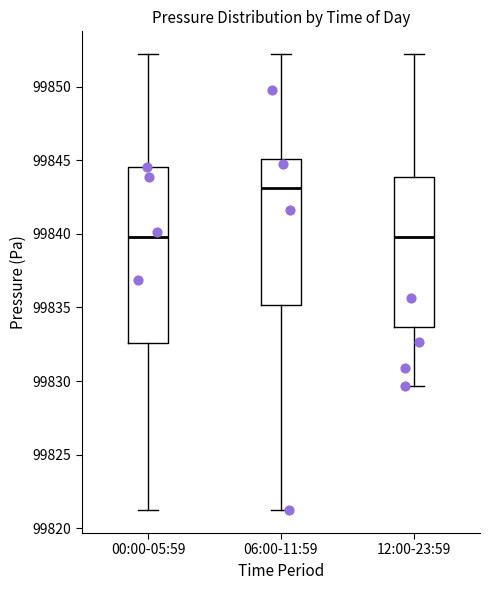

Reading left to right, transcribe this box plot: for each box, give where its median line is, the range the box spans, and where its two whiskers end, as read against the y-axis. The values are not printed on the chart, so give them approximately, as read against the axis.

00:00-05:59: median 99840.0, box 99832.5 to 99844.5, whiskers 99821.0 to 99852.0
06:00-11:59: median 99843.0, box 99835.0 to 99845.0, whiskers 99821.0 to 99852.0
12:00-23:59: median 99840.0, box 99833.5 to 99844.0, whiskers 99829.5 to 99852.0